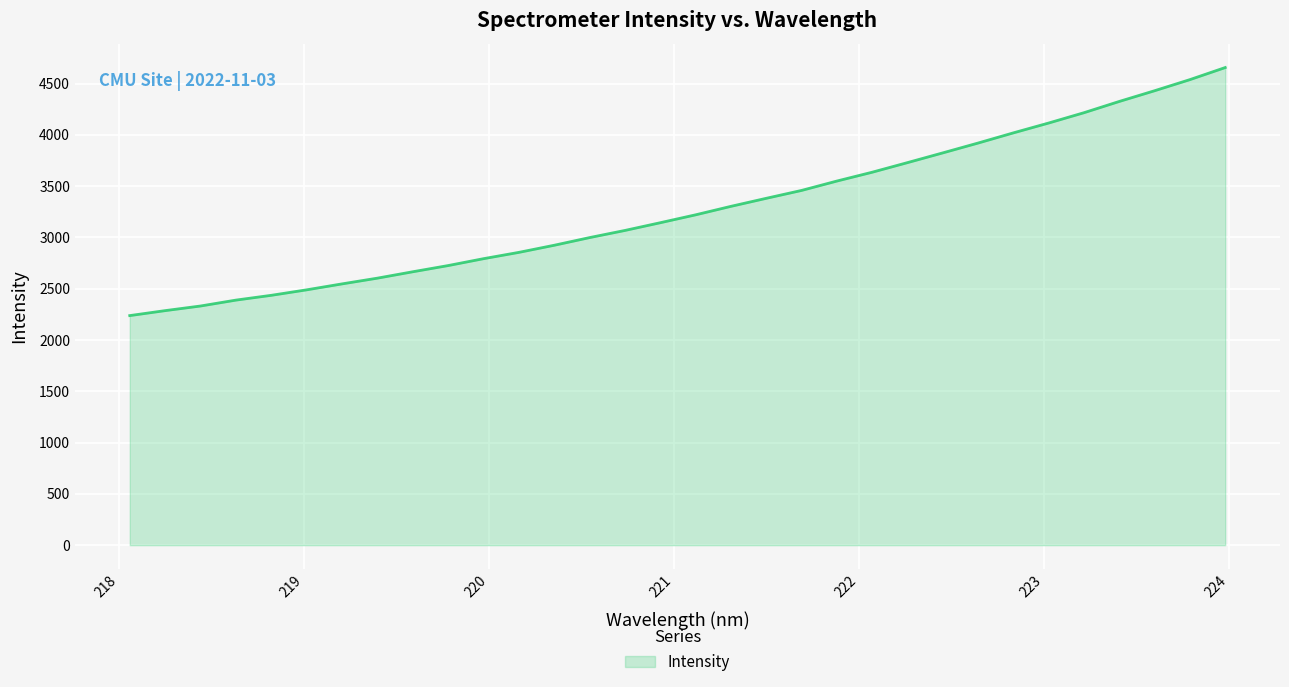

What is the average value?

3275.6